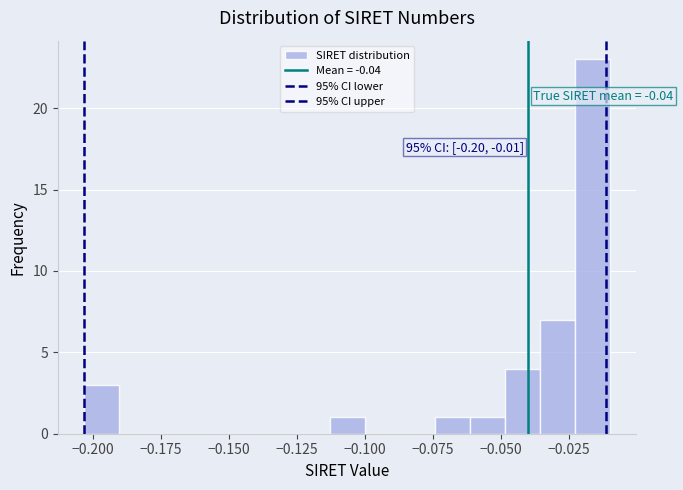

Around what value on the x-axis is the tallest bar? Give the approximate position of its centre, as read against the axis.

-0.015